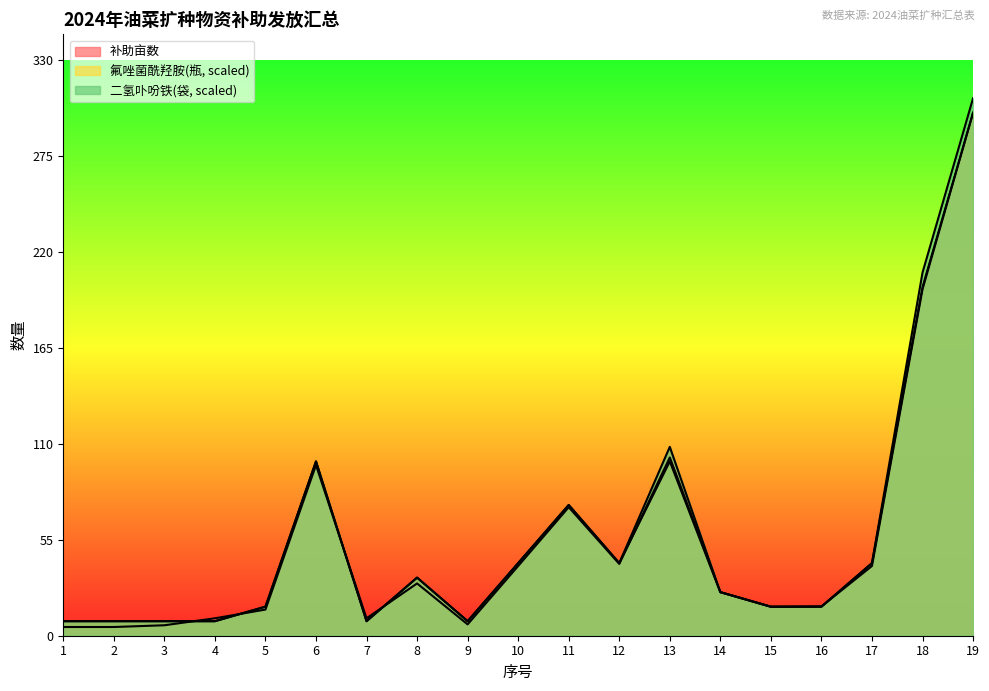

What are all the series names shown in the legend?

补助亩数, 氟唑菌酰羟胺, 二氢卟吩铁